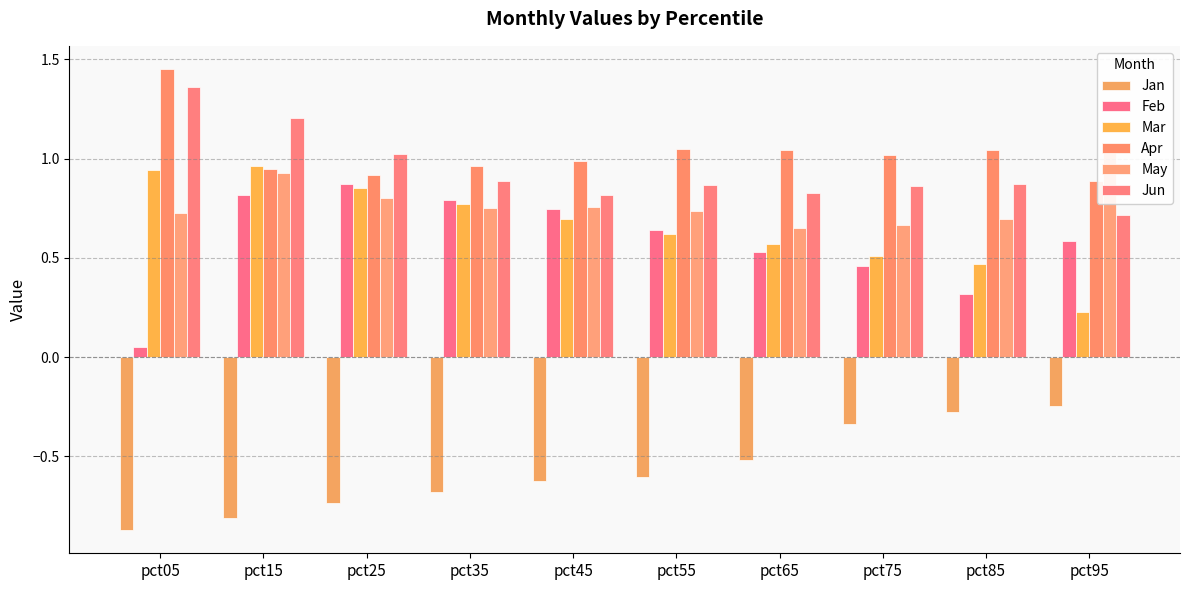

What is the sum of all Feb values?

5.8